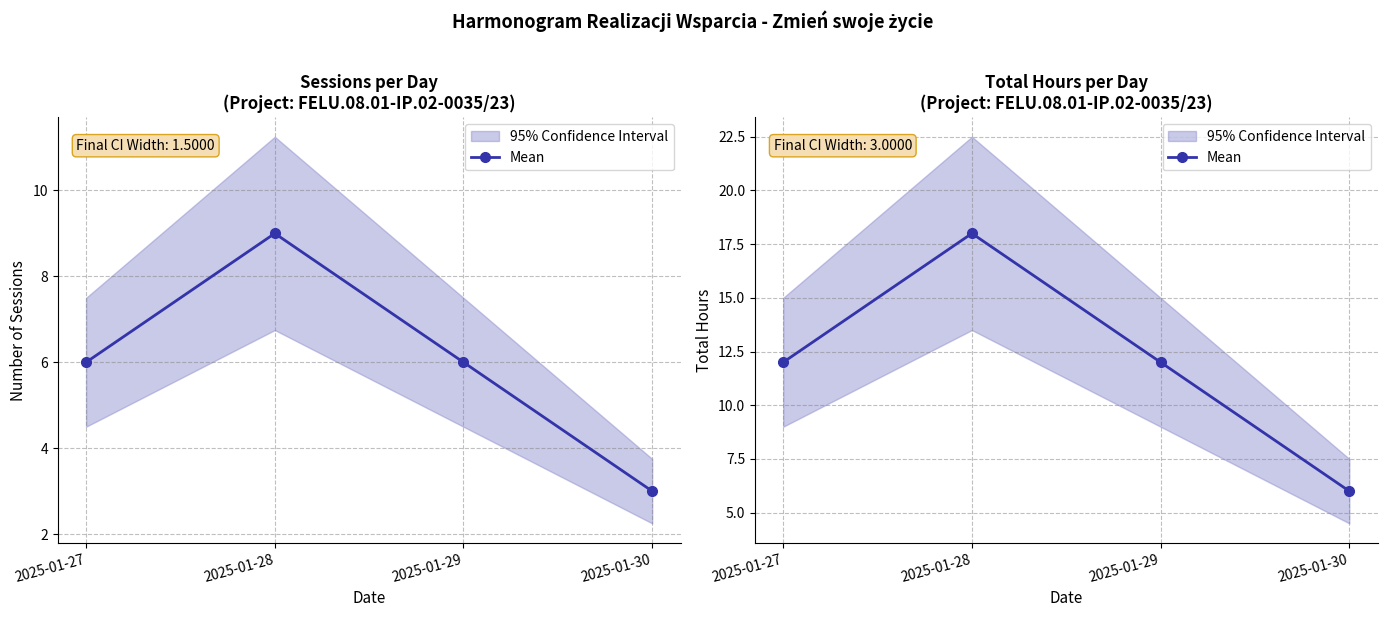

True or false: the data has more than 2 interior local peaks.

False